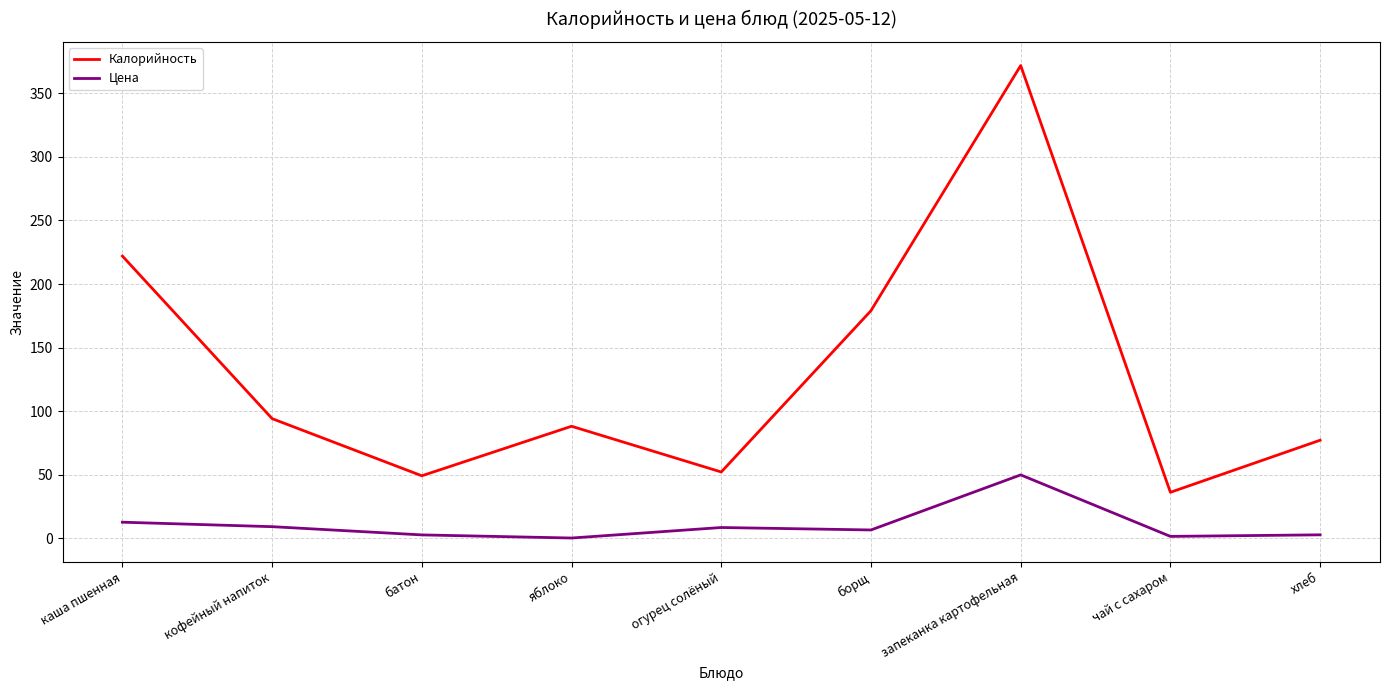

Does the chart display data point markers on the line(s)?

No